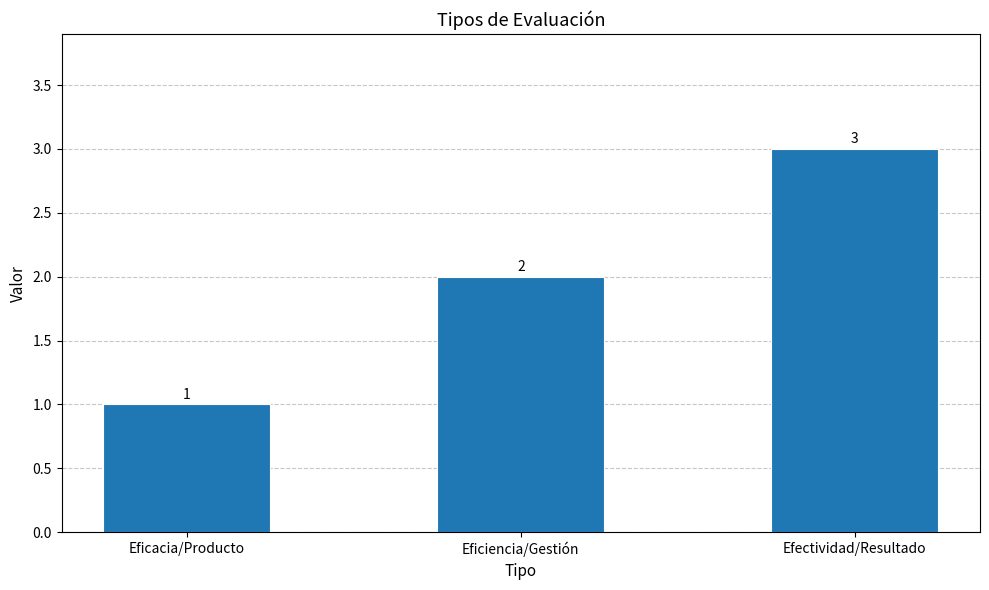

Where is the data nearest to the value 2?

Eficiencia/Gestión